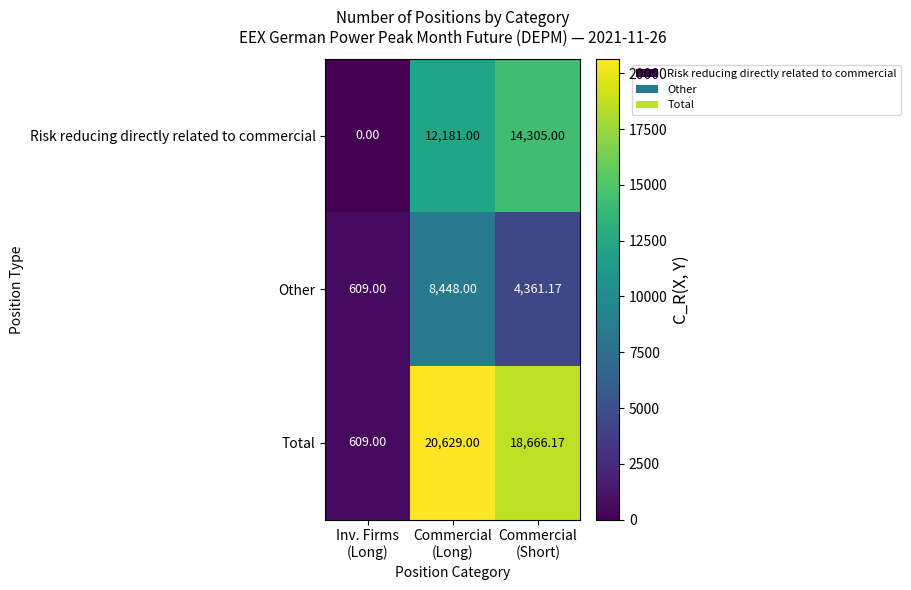

List the series in order of their overall mean, highest first.

Total, Risk reducing directly related to commercial, Other